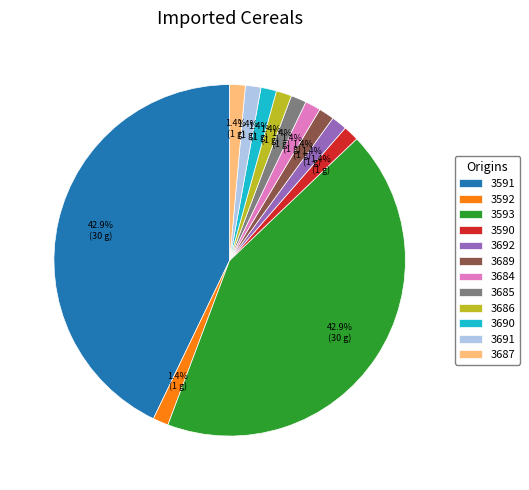

Combined, do 3690 and 3593 account for over 50%?

No